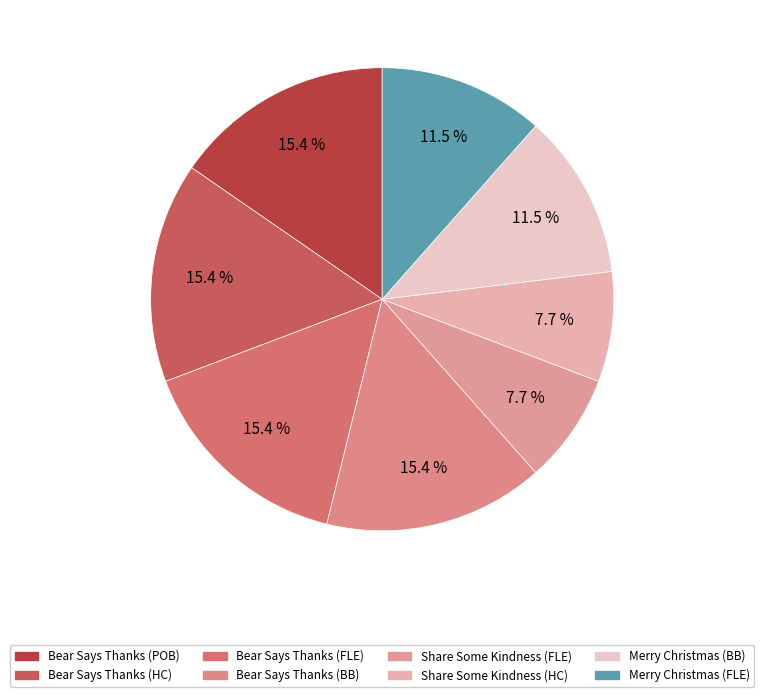

Count the number of slices in the pie.

8